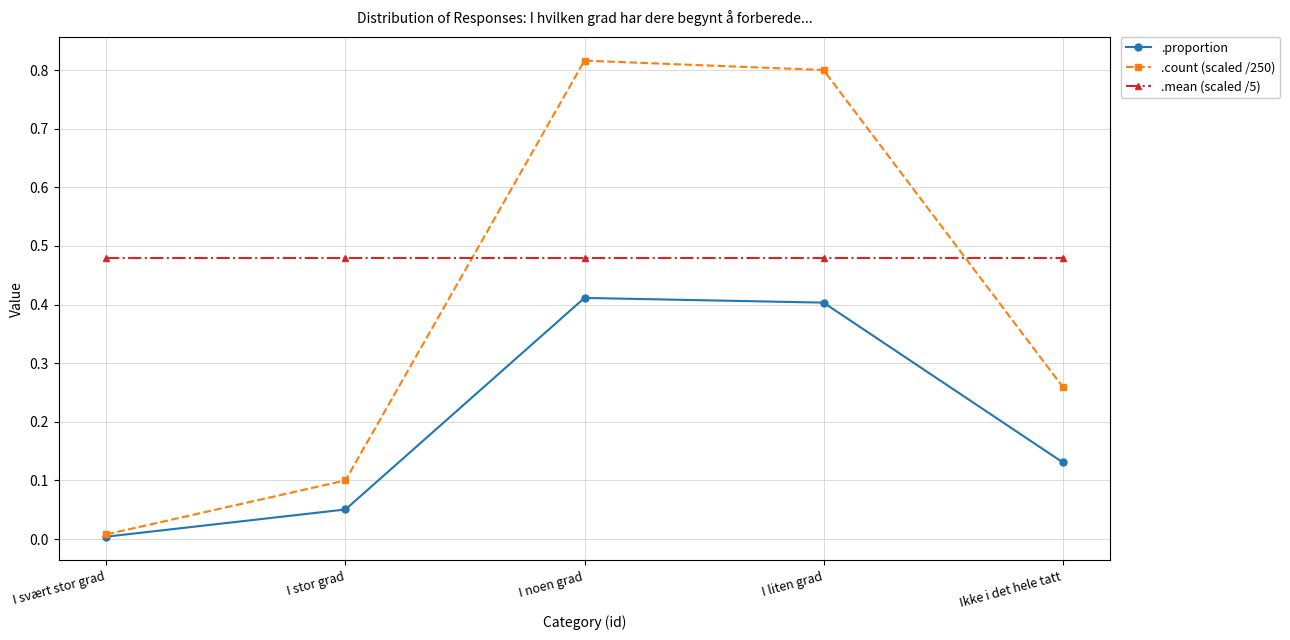

What are all the series names shown in the legend?

.proportion, .count (scaled /250), .mean (scaled /5)